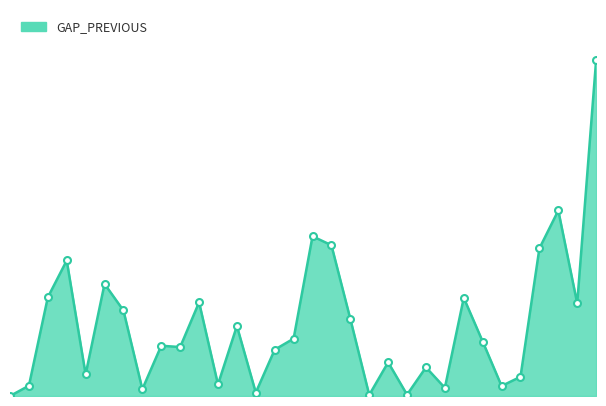

What is the sum of all values?

8.6